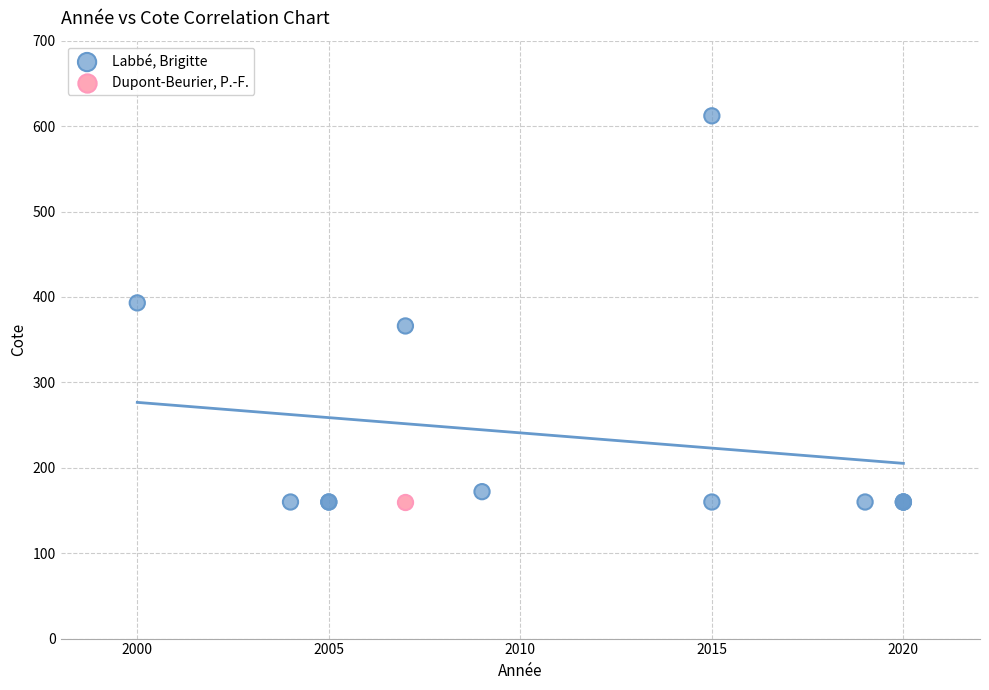

What are all the series names shown in the legend?

Labbé, Brigitte, Dupont-Beurier, P.-F.